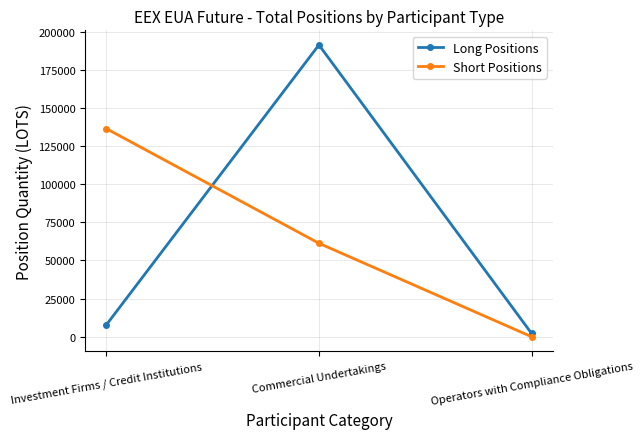

Which category has the lowest value in the Short Positions series?

Operators with Compliance Obligations